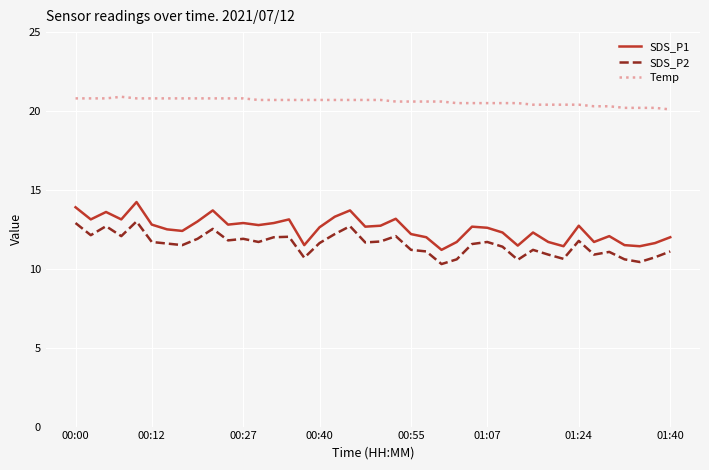

True or false: Temp and SDS_P2 intersect in this chart.

False